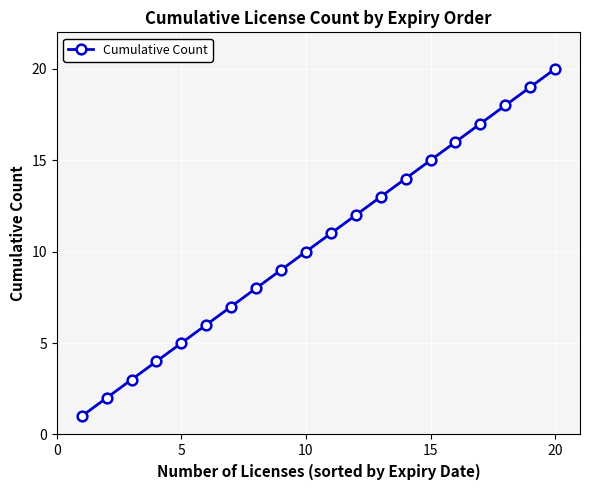

True or false: there are more than 2 points higher than both neighbors.

False